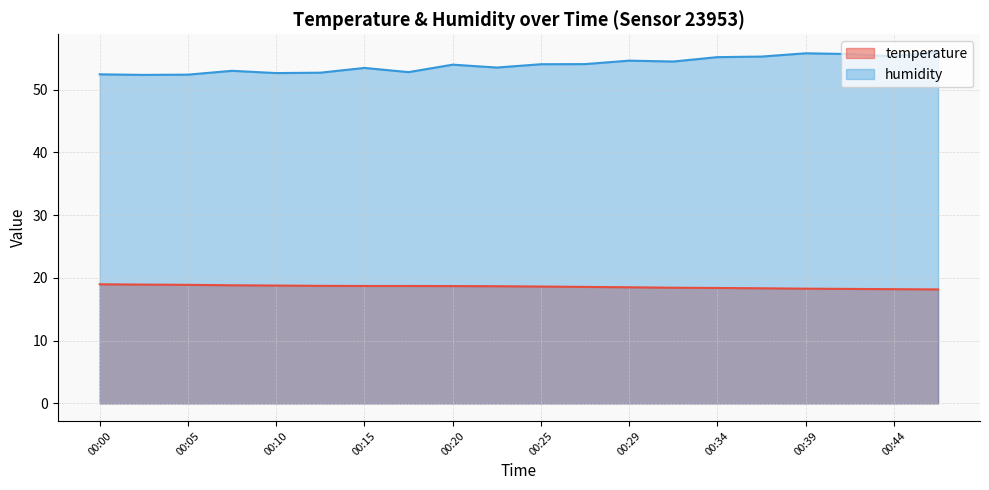

Between 00:15 and 00:12, which is larger?

00:12